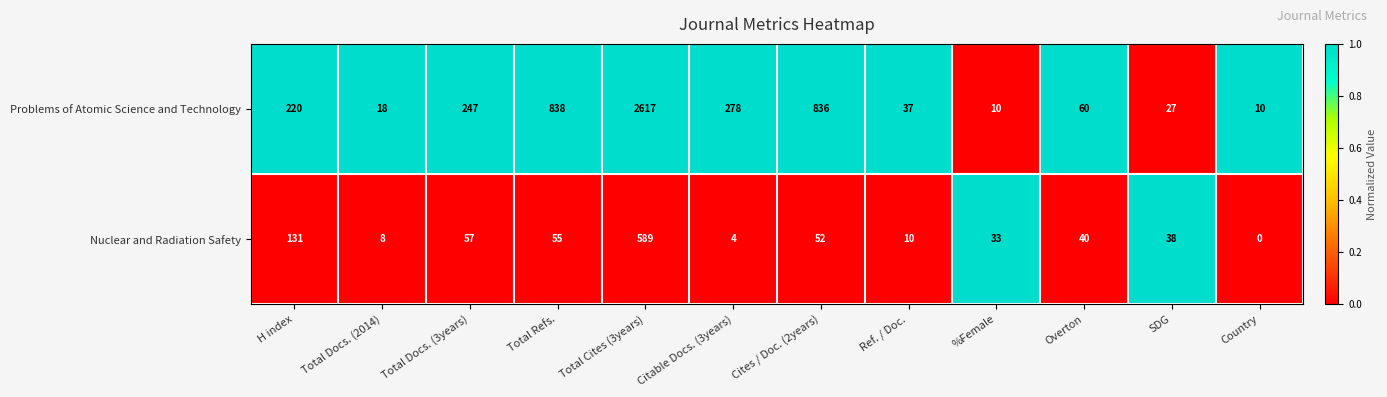

At which category does the chart reach its peak across all series?

Total Cites (3years)